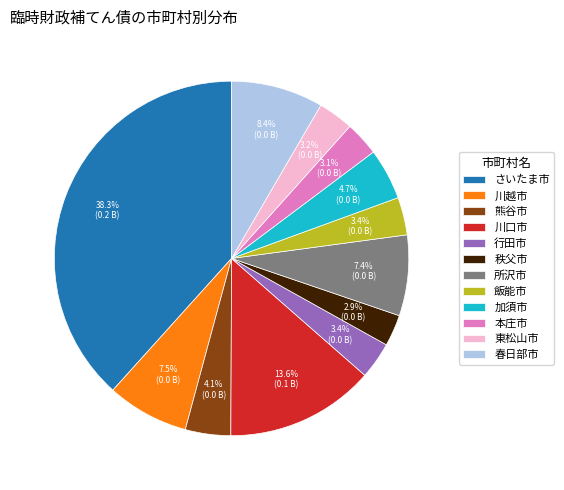

What is the largest slice in the pie chart?

さいたま市